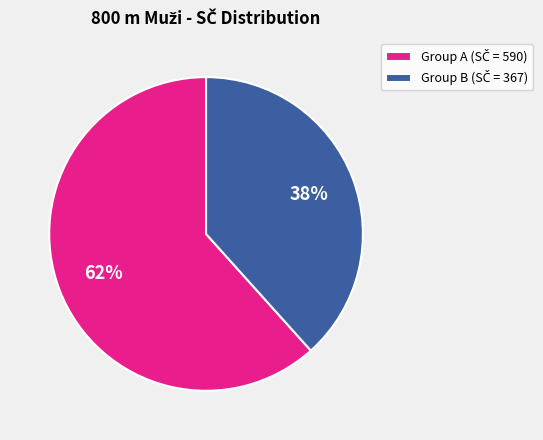

To the nearest percent, what is the average slice percentage?

50%